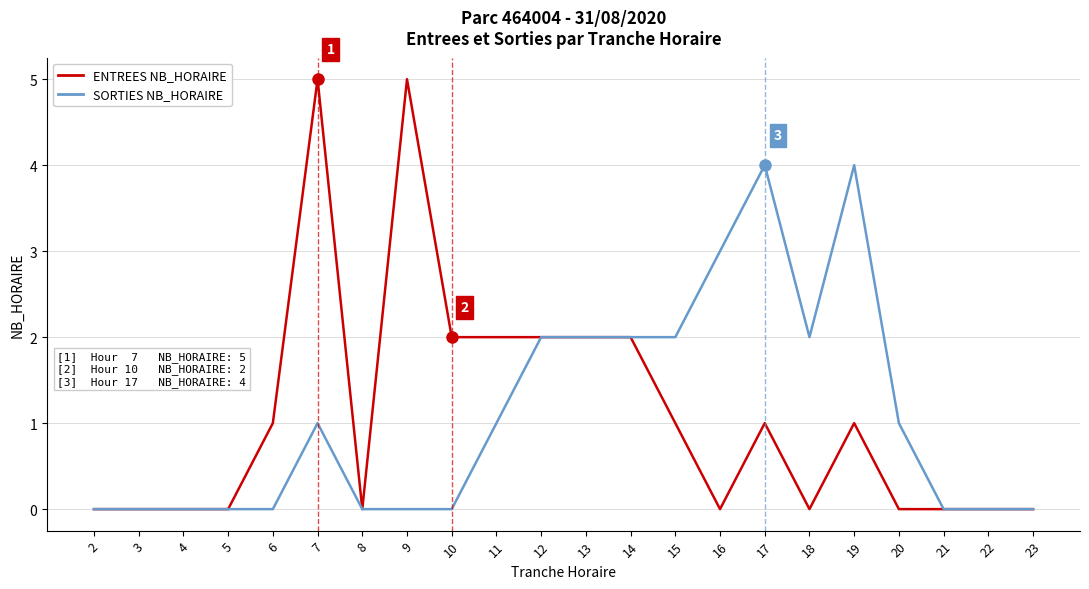

What is the total value across all series at 12?

4